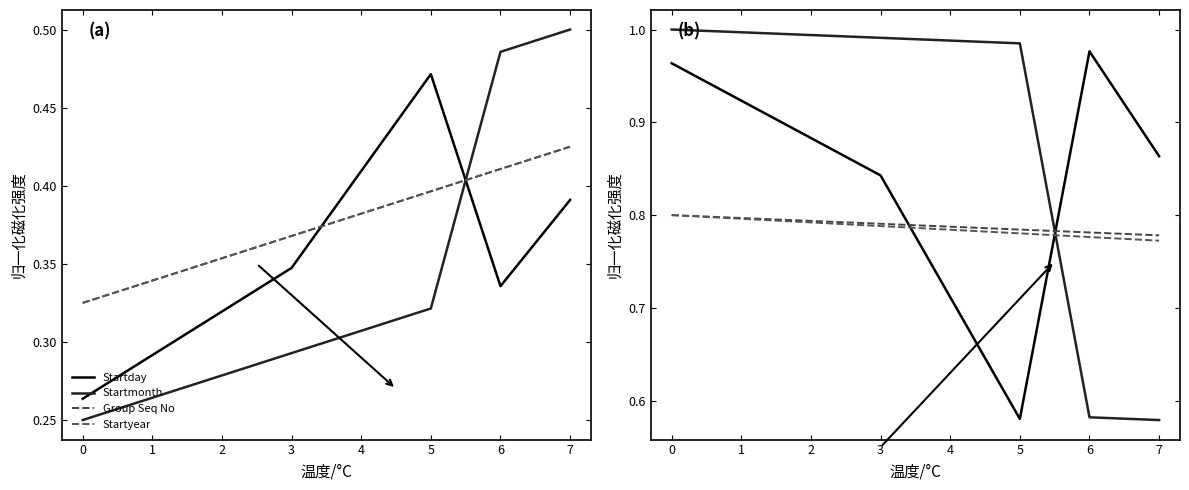

How many times do Startmonth and Startyear cross each other?

1